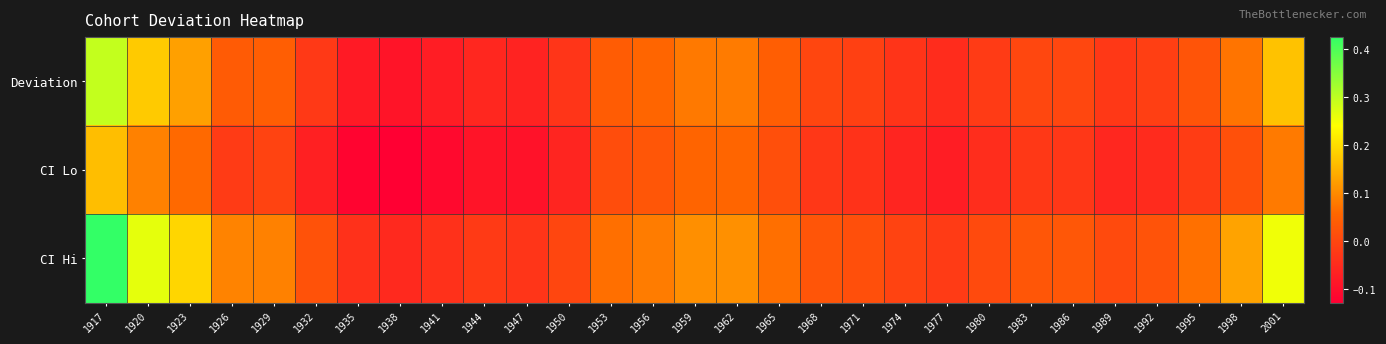

At how many categories does at least one series exceed 0?

21